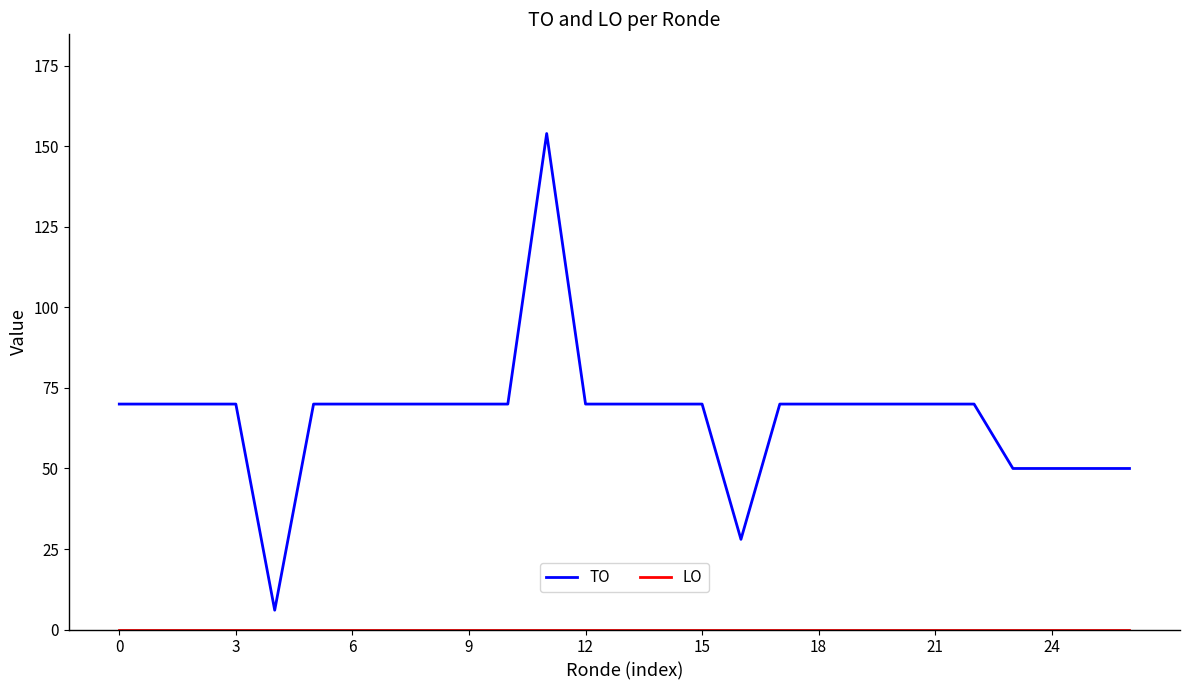

Which series has the widest spread of values?

TO